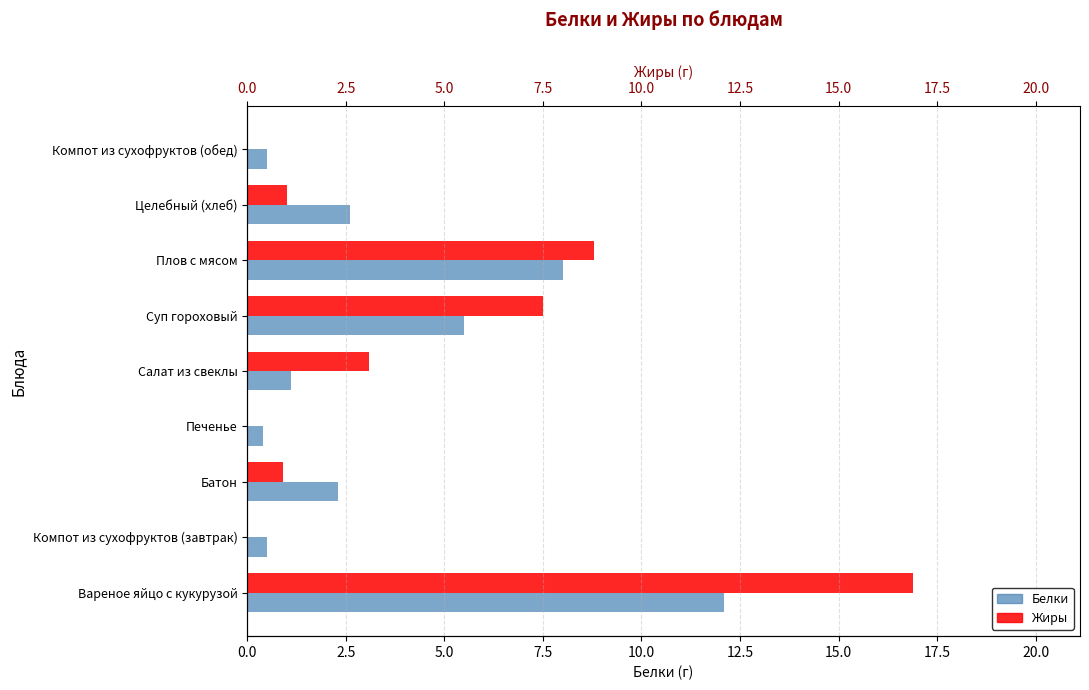

Is the value of Жиры at Целебный (хлеб) greater than the value of Белки at Компот из сухофруктов (обед)?

Yes